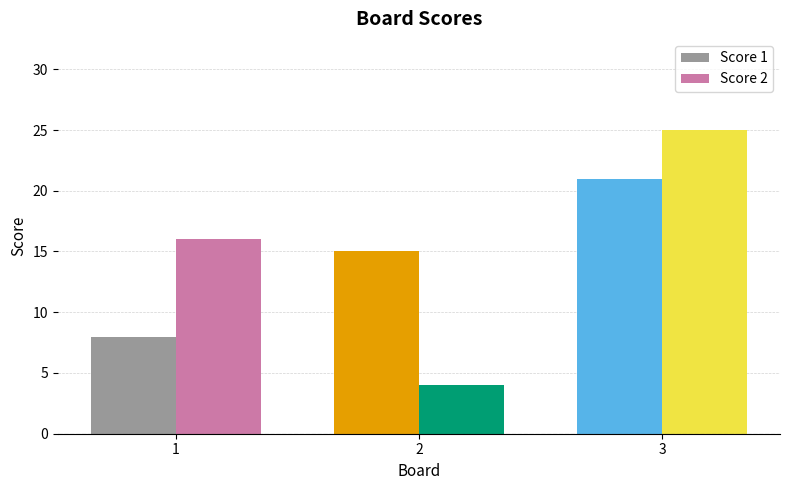

What is the total value across all series at 3?

46